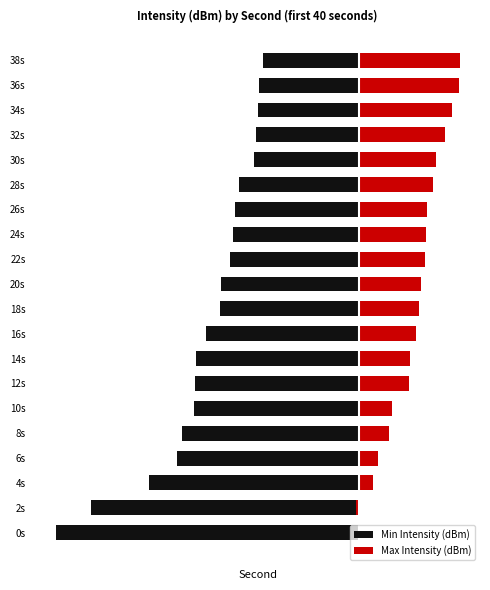

What is the average value of the Max Intensity (dBm) series?

14.4